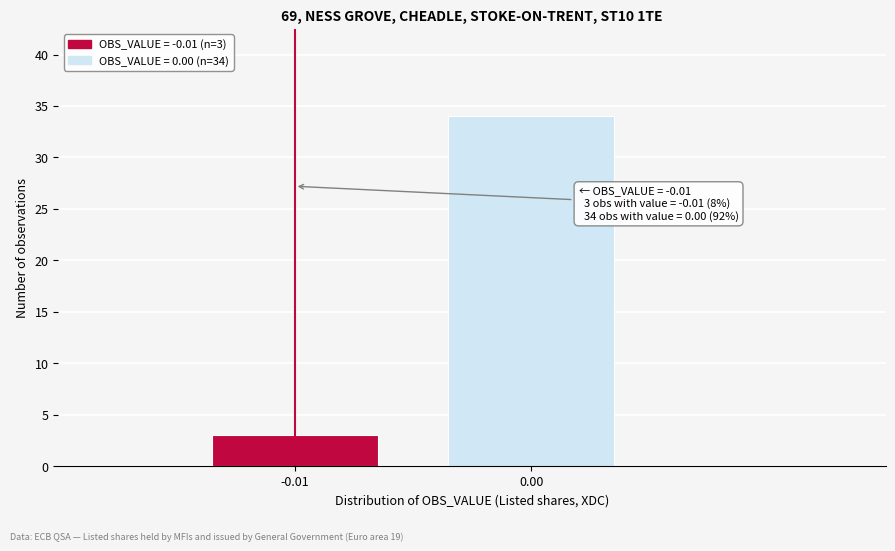

Reading left to right, list all the values displayed in this chart.

3	34